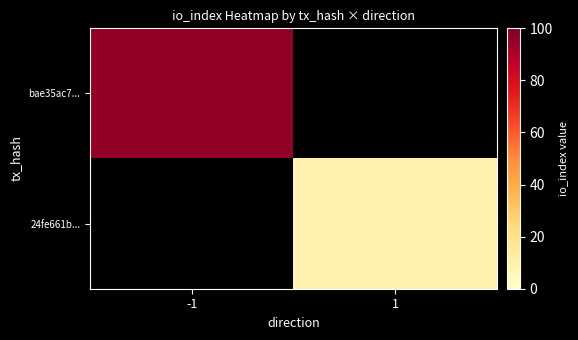

List the series in order of their overall mean, lowest first.

bae35ac7..., 24fe661b...